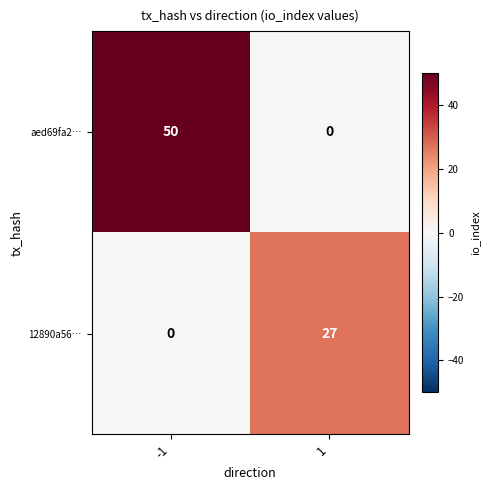

Is it true that aed69fa2… equals 18 at 1?

False